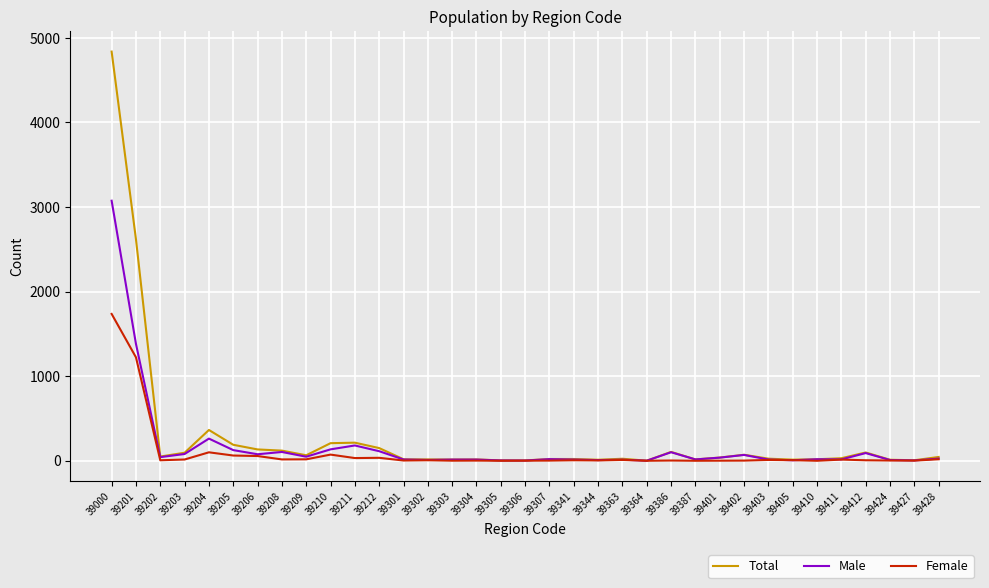

What is the maximum value for Female?

1736